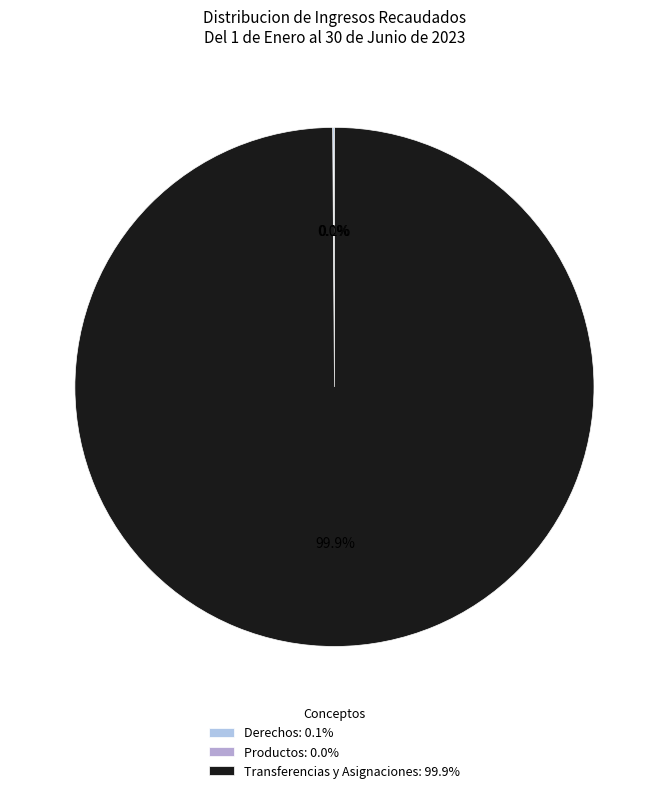

To the nearest percent, what portion does Transferencias y Asignaciones represent?

100%